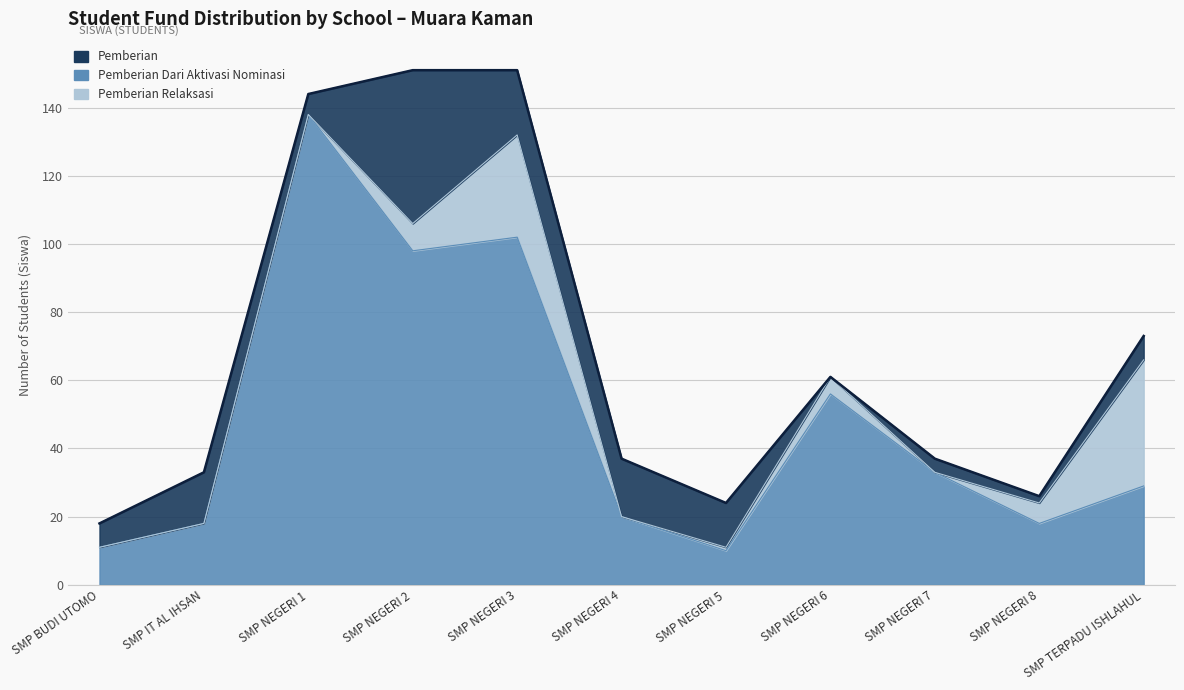

What is the difference between the second highest and second lowest values in the Pemberian Relaksasi series?

17